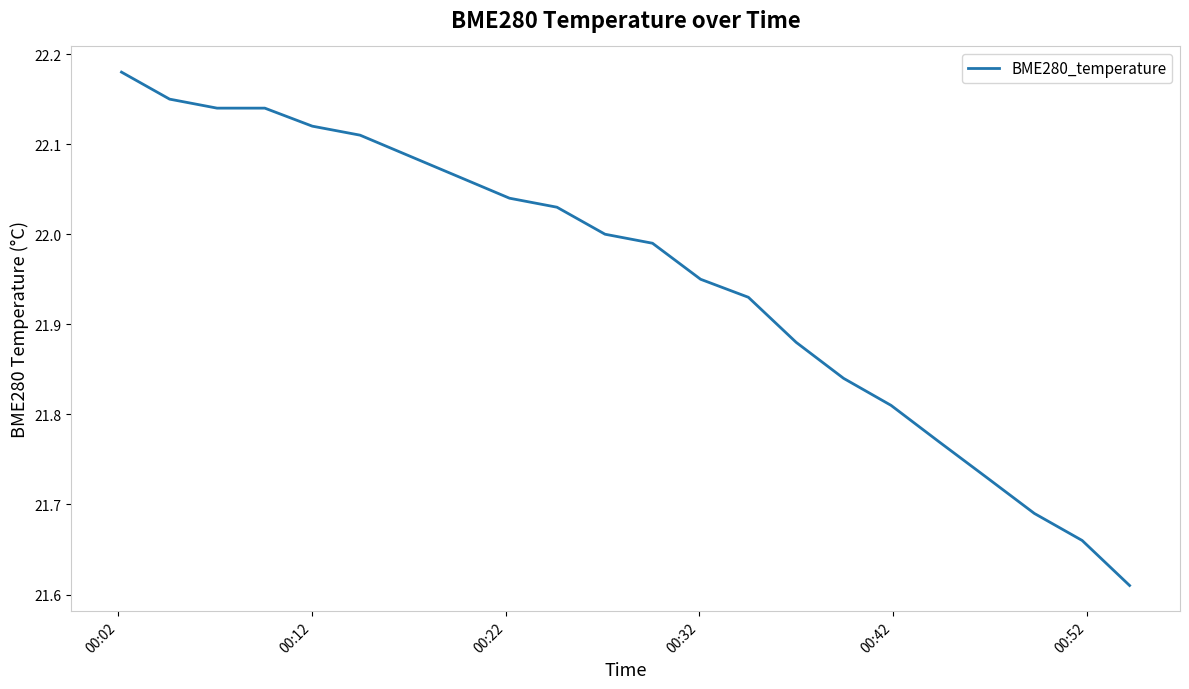

What is the difference between the maximum and minimum values?

0.6